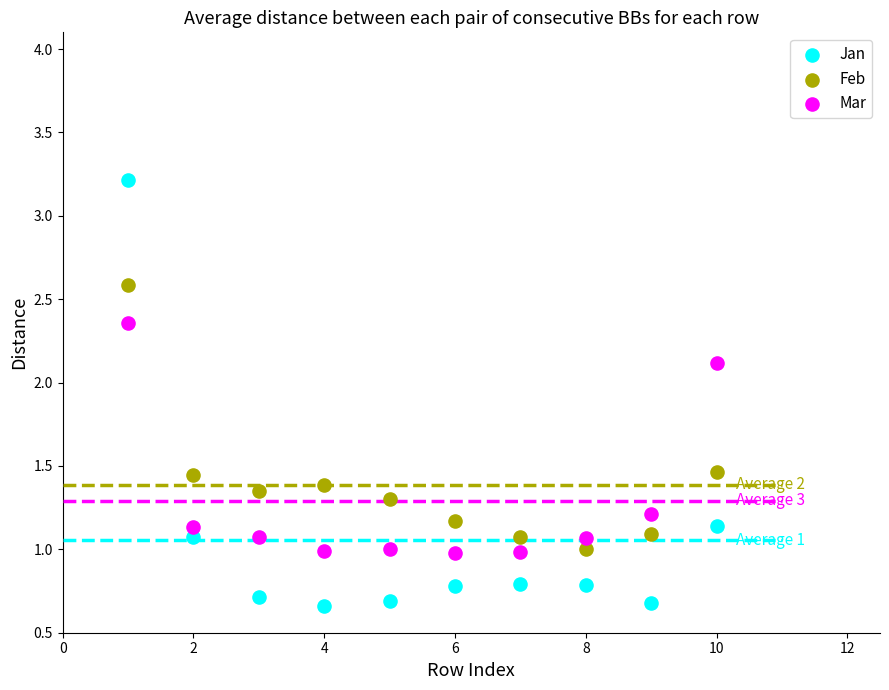

Which series contains the lowest Y value?

Jan